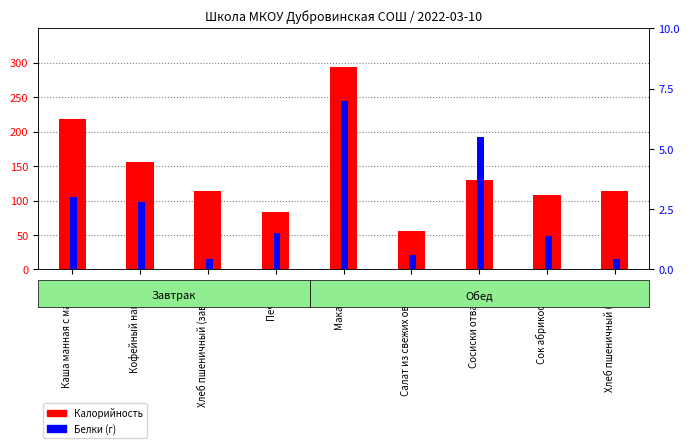

Which label corresponds to the smallest value in the chart?

Хлеб пшеничный (завтрак)